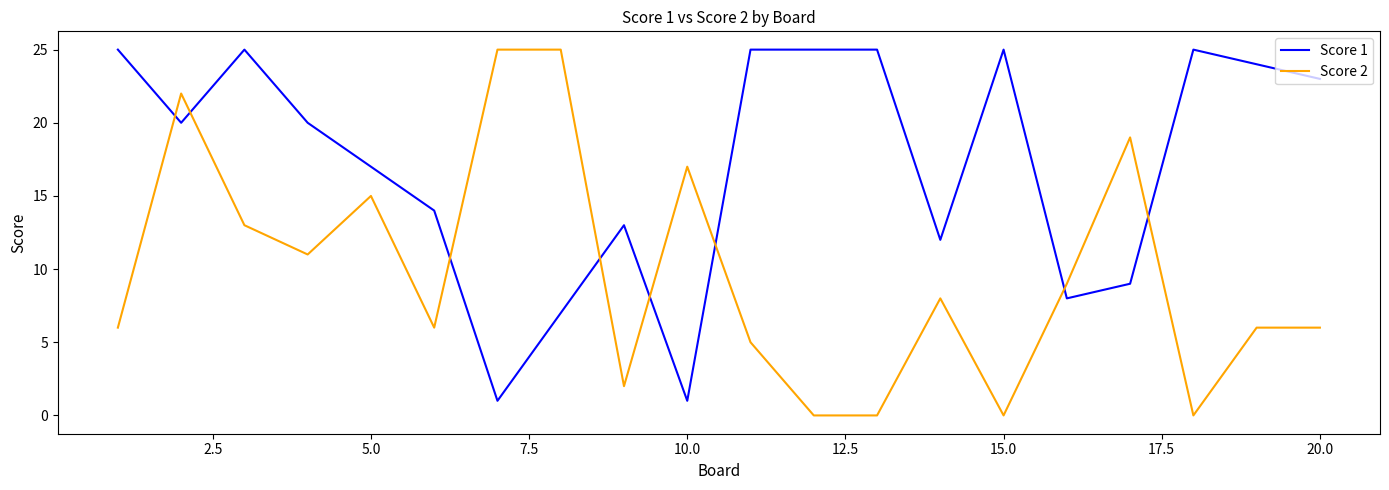

What are all the series names shown in the legend?

Score 1, Score 2